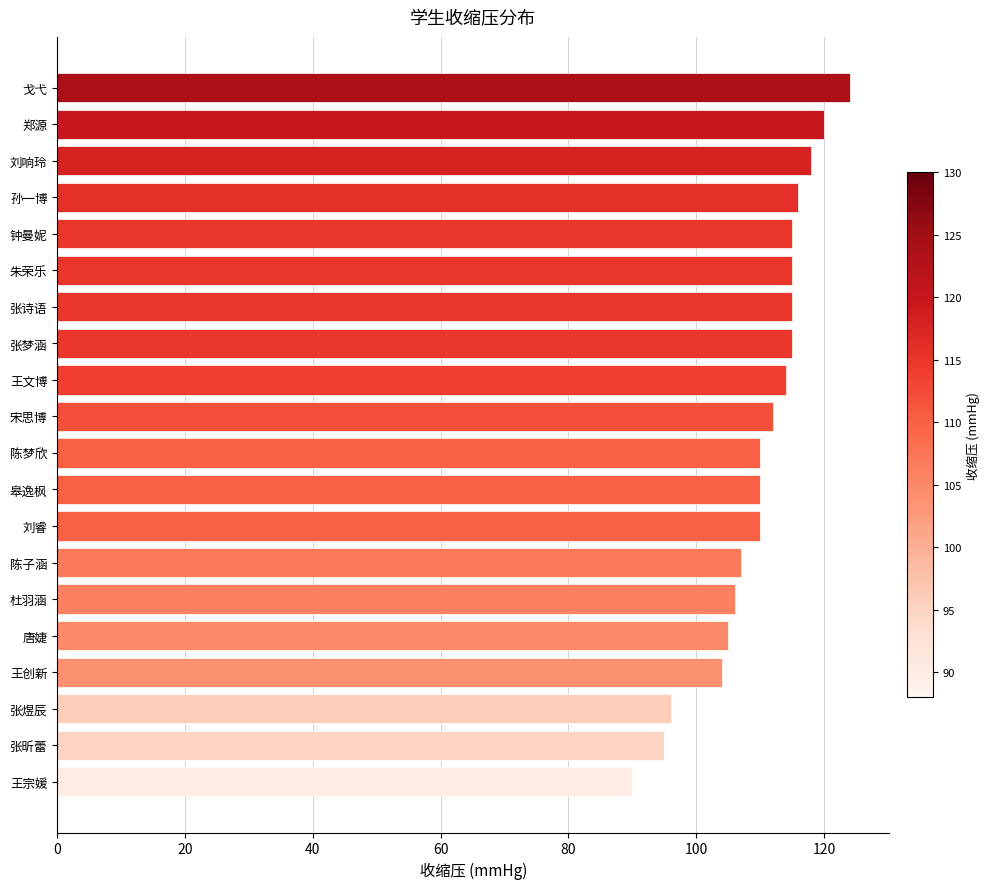

What is the ratio of the value at 陈子涵 to the value at 张梦涵?

0.9